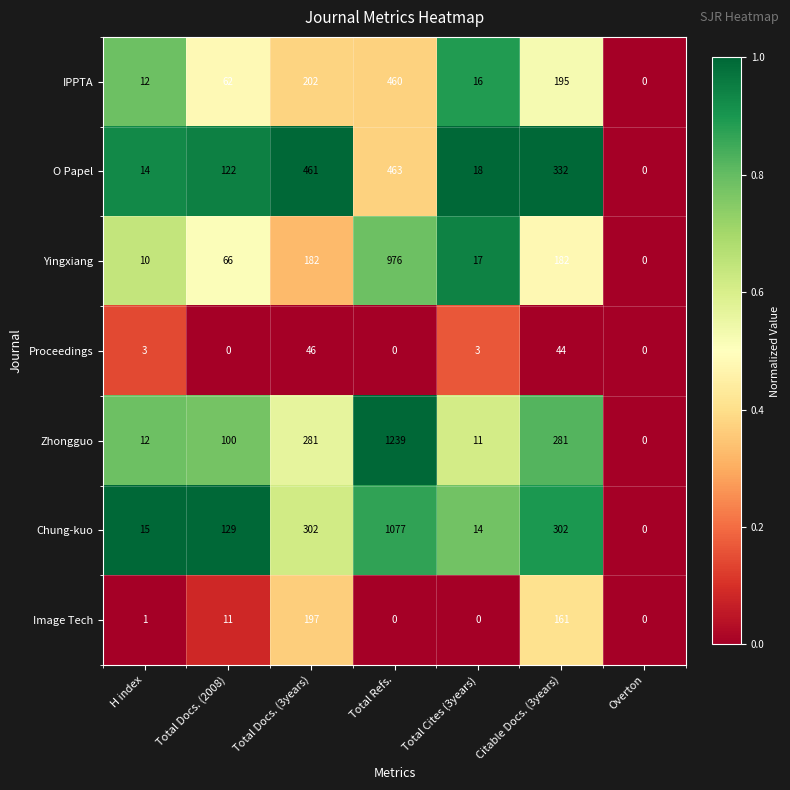

List the series in order of their peak value, highest first.

Zhongguo, Chung-kuo, Yingxiang, O Papel, IPPTA, Image Tech, Proceedings